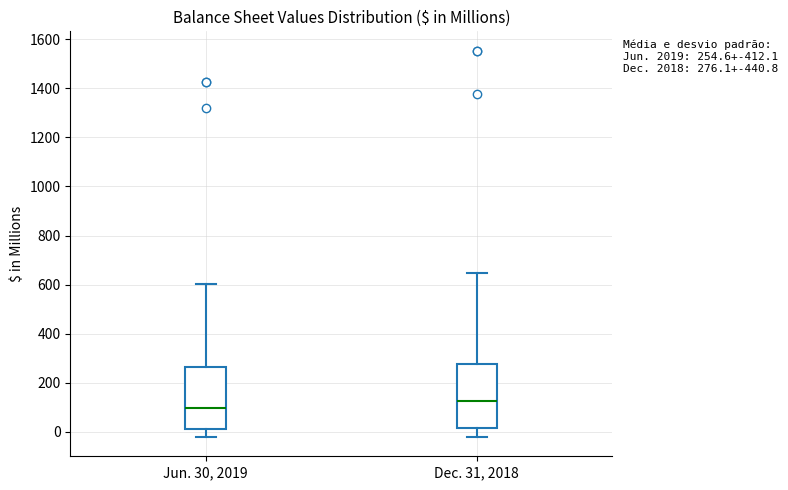

Which box has the highest median line?

Dec. 31, 2018